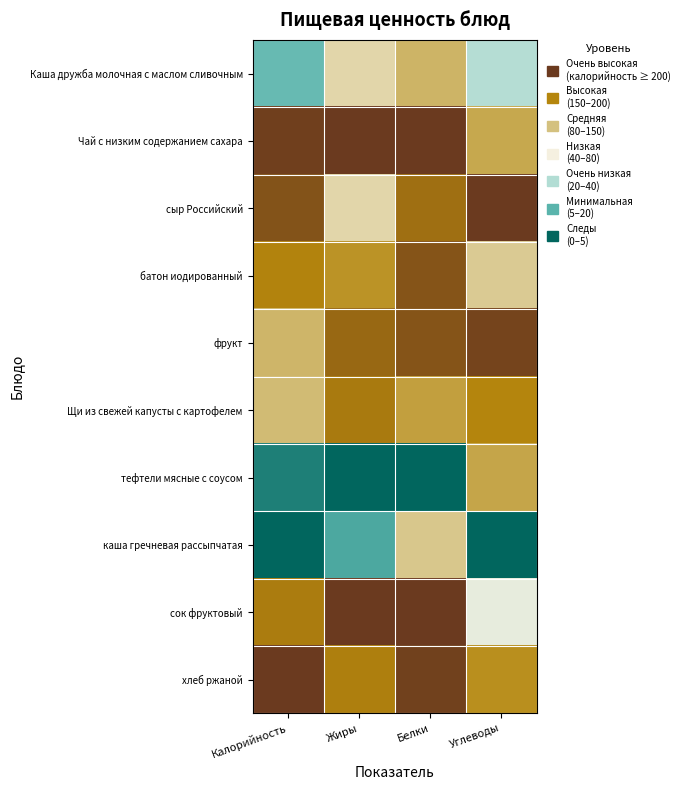

At which category does the chart reach its peak across all series?

Жиры